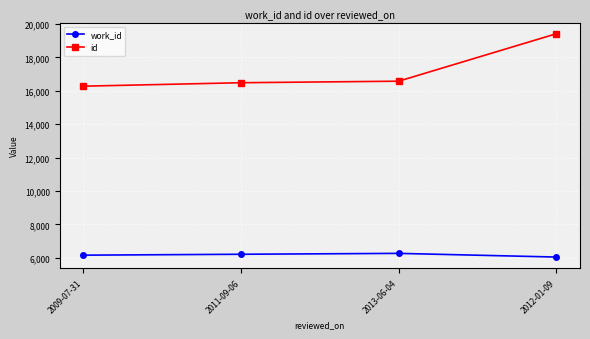

Which category has the lowest value in the id series?

2009-07-31